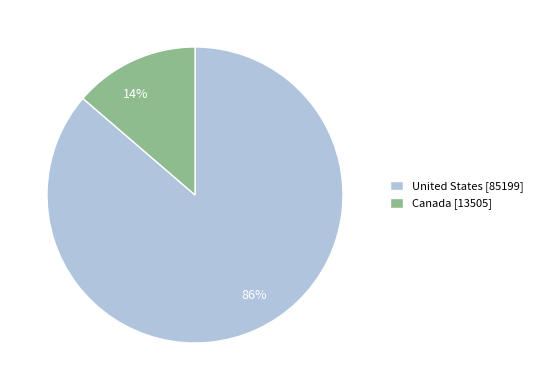

Between United States and Canada, which is larger?

United States